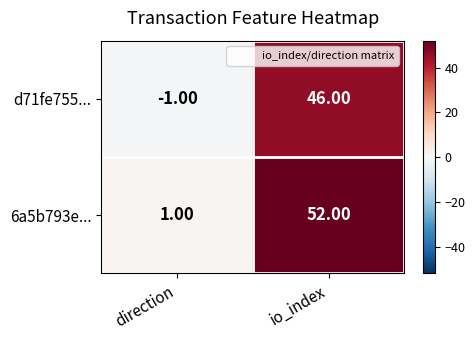

What is the sum of the d71fe755... values at direction and io_index?

45